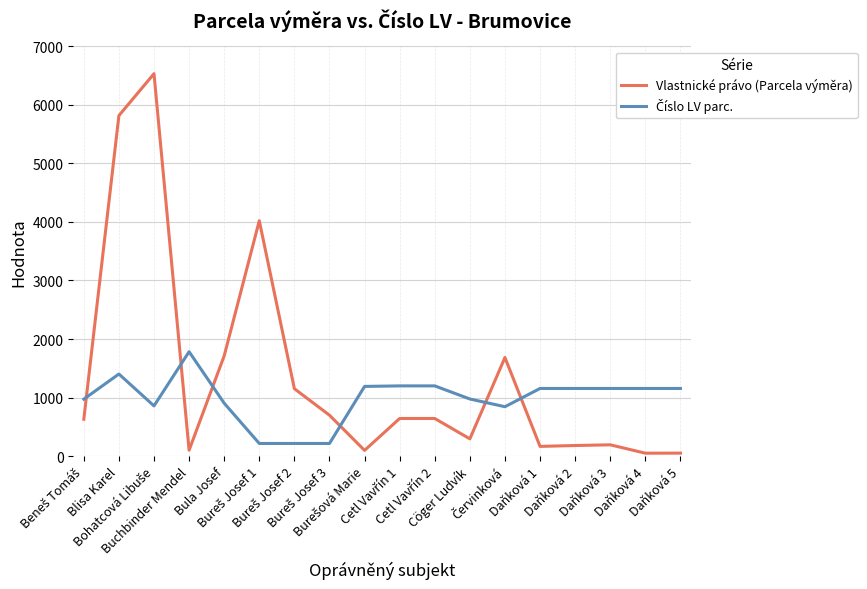

Which series has the largest total across all categories?

Vlastnické právo (Parcela výměra)